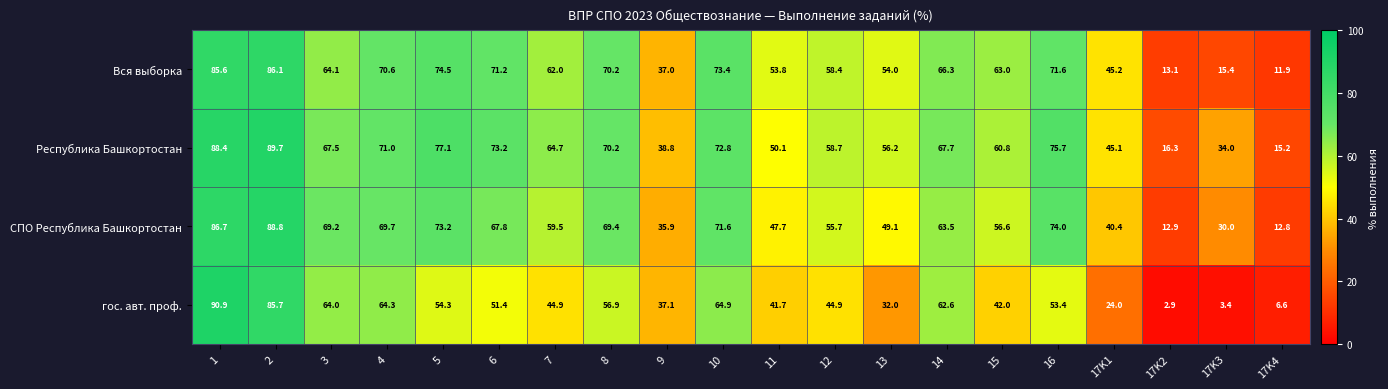

What is the minimum value for Республика Башкортостан?

15.2